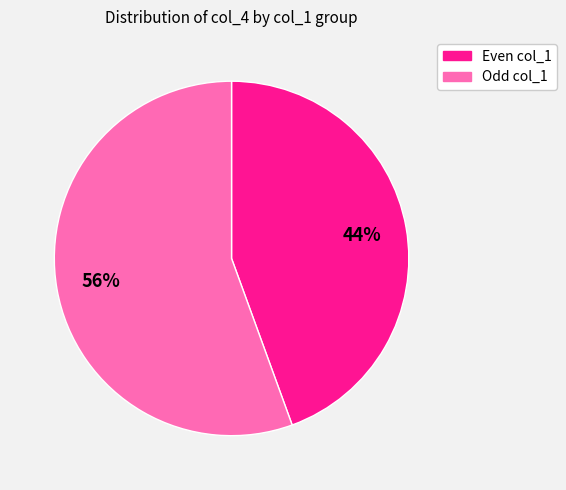

To the nearest percent, what is the average slice percentage?

50%